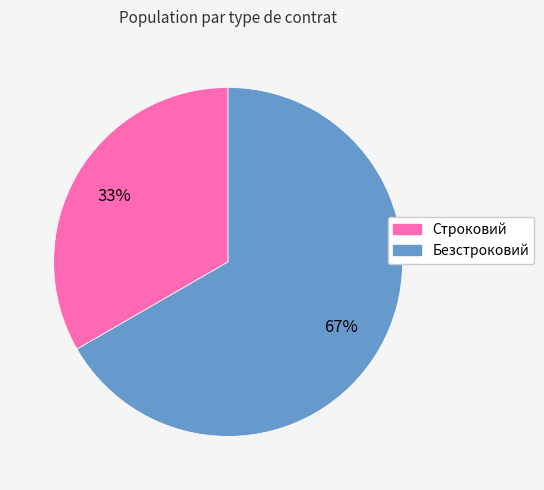

How many slices are in this pie chart?

2